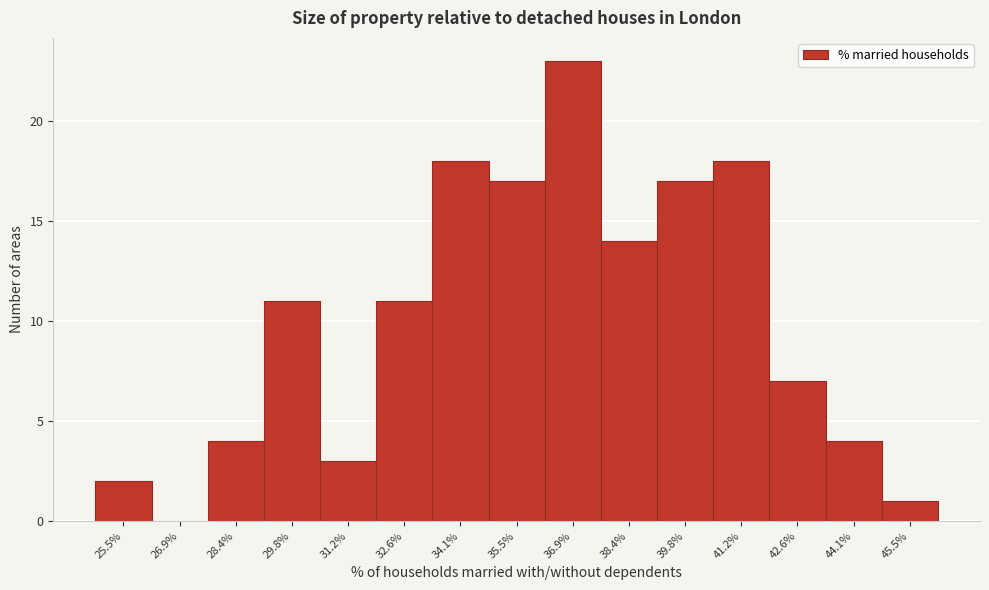

Approximately how many times larger is the value at 36.9% compared to 31.2%?

7.7